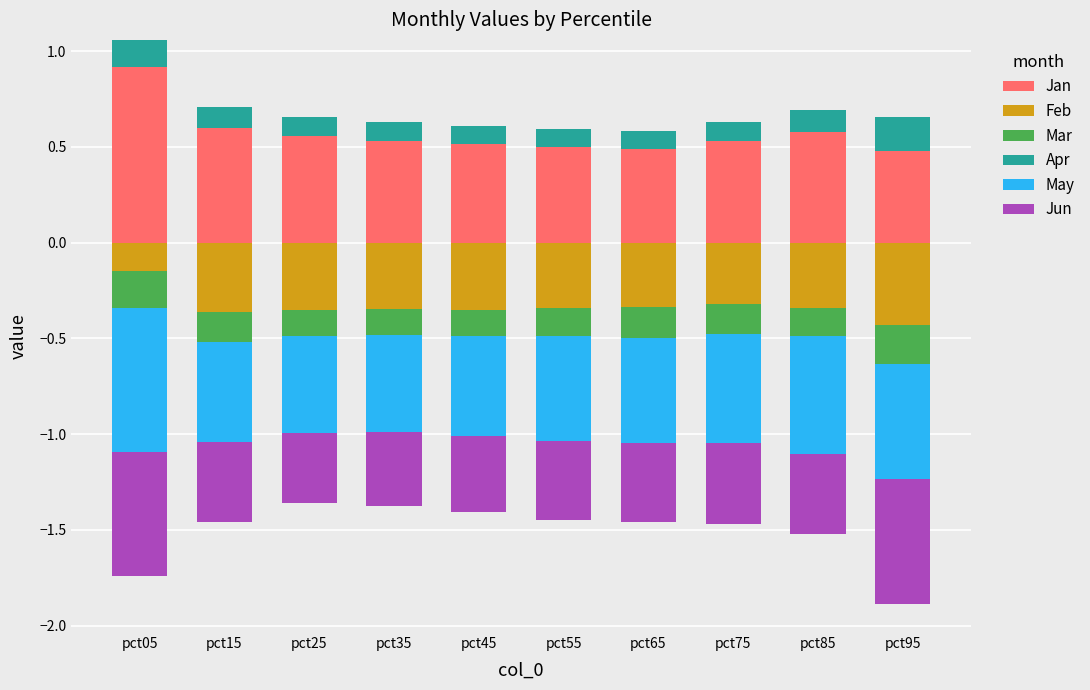

Is it true that Jan equals 0.9 at pct15?

False